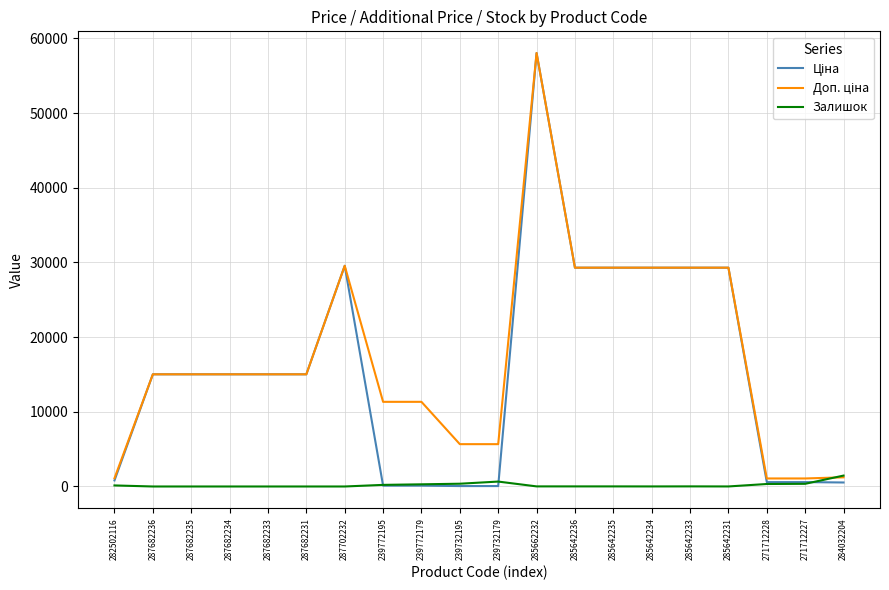

How many lines are shown in the chart?

3